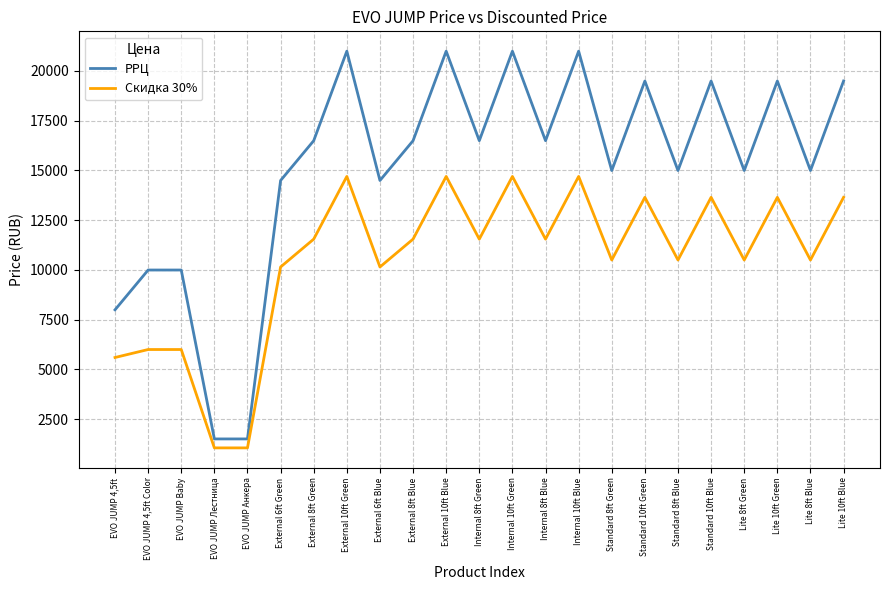

Reading right to left, extract all data points from this chart.

РРЦ: Lite 10ft Blue=19490	Lite 8ft Blue=14990	Lite 10ft Green=19490	Lite 8ft Green=14990	Standard 10ft Blue=19490	Standard 8ft Blue=14990	Standard 10ft Green=19490	Standard 8ft Green=14990	Internal 10ft Blue=20990	Internal 8ft Blue=16490	Internal 10ft Green=20990	Internal 8ft Green=16490	External 10ft Blue=20990	External 8ft Blue=16490	External 6ft Blue=14490	External 10ft Green=20990	External 8ft Green=16490	External 6ft Green=14490	EVO JUMP Анкера=1500	EVO JUMP Лестница=1500	EVO JUMP Baby=9990	EVO JUMP 4,5ft Color=9990	EVO JUMP 4,5ft=7990
Скидка 30%: Lite 10ft Blue=13643	Lite 8ft Blue=10493	Lite 10ft Green=13643	Lite 8ft Green=10493	Standard 10ft Blue=13643	Standard 8ft Blue=10493	Standard 10ft Green=13643	Standard 8ft Green=10493	Internal 10ft Blue=14693	Internal 8ft Blue=11543	Internal 10ft Green=14693	Internal 8ft Green=11543	External 10ft Blue=14693	External 8ft Blue=11543	External 6ft Blue=10143	External 10ft Green=14693	External 8ft Green=11543	External 6ft Green=10143	EVO JUMP Анкера=1050	EVO JUMP Лестница=1050	EVO JUMP Baby=5994	EVO JUMP 4,5ft Color=5994	EVO JUMP 4,5ft=5593